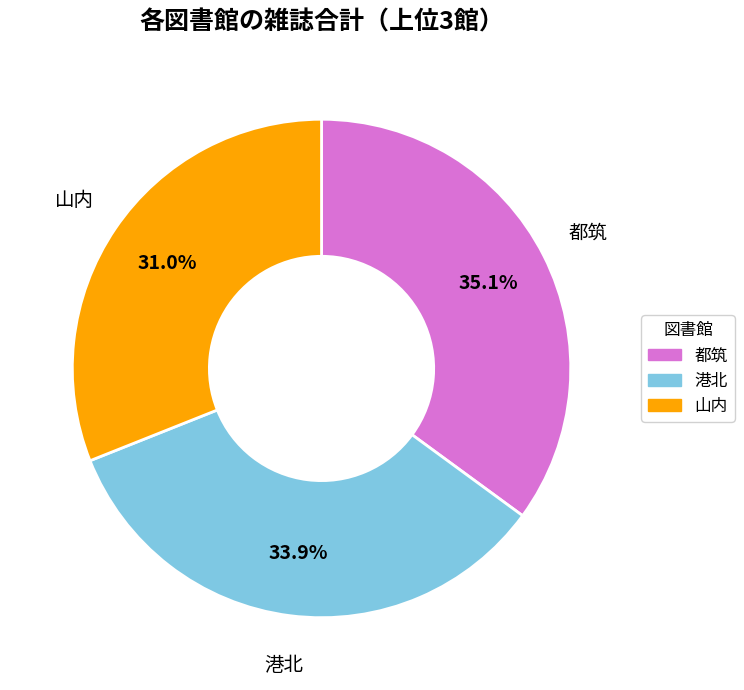

Does any single category account for the majority?

No